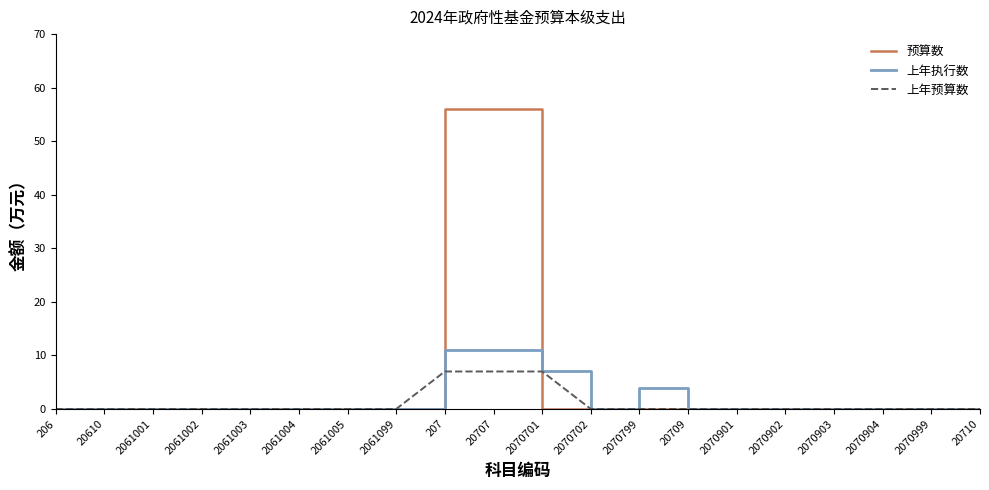

Which series has the largest total across all categories?

预算数